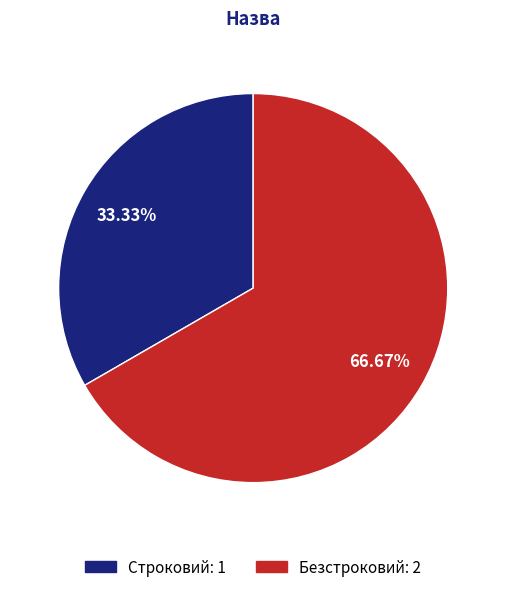

True or false: Строковий accounts for 33% of the total.

True